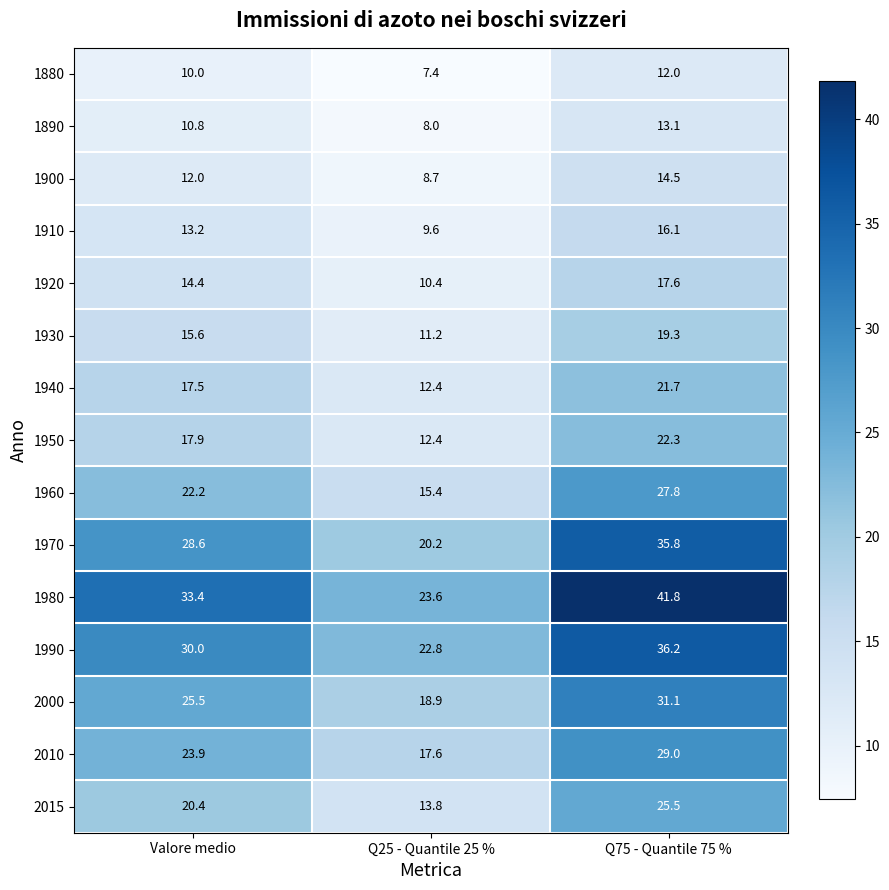

What is the sum of all 1910 values?

38.9